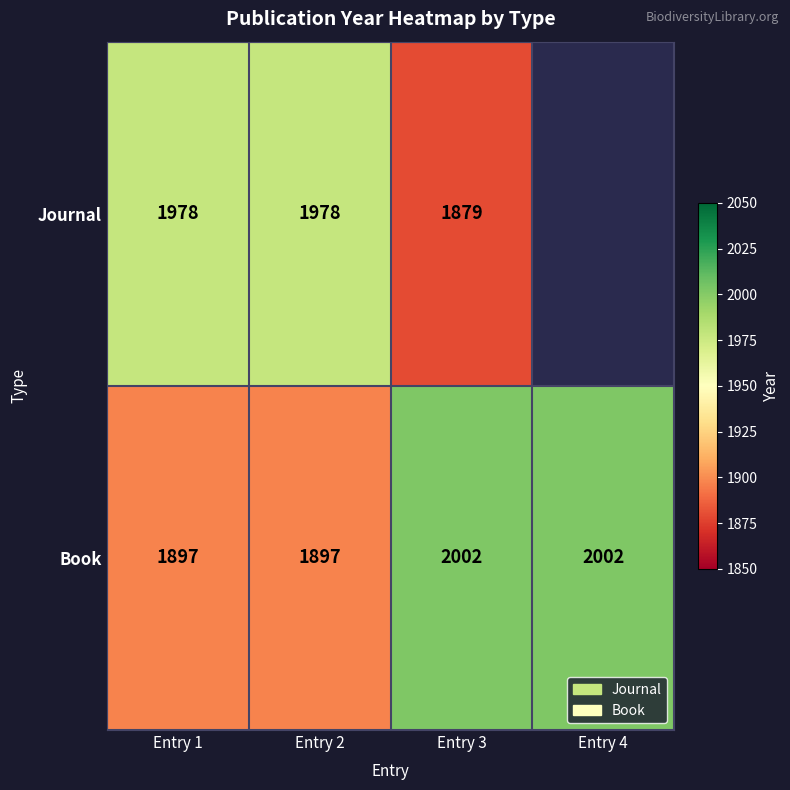

Is the value of Book at Entry 2 greater than the value of Journal at Entry 1?

No